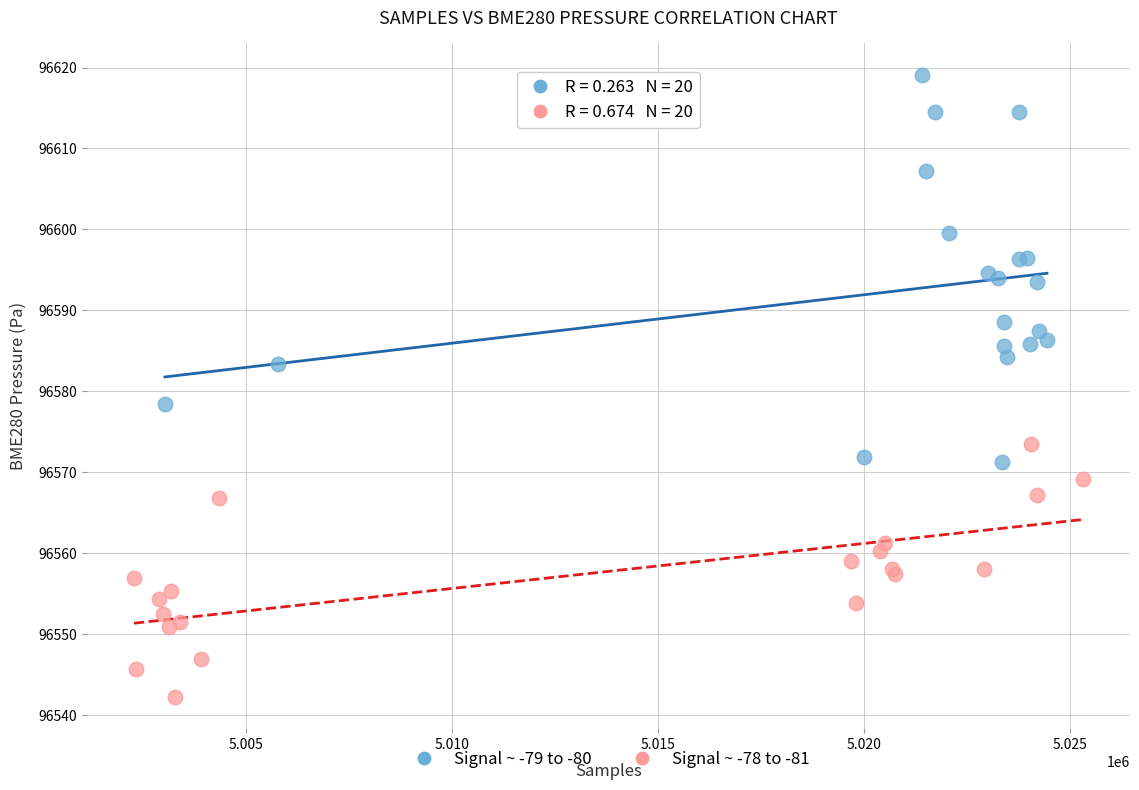

Which series contains the highest Y value?

Signal ~ -79 to -80